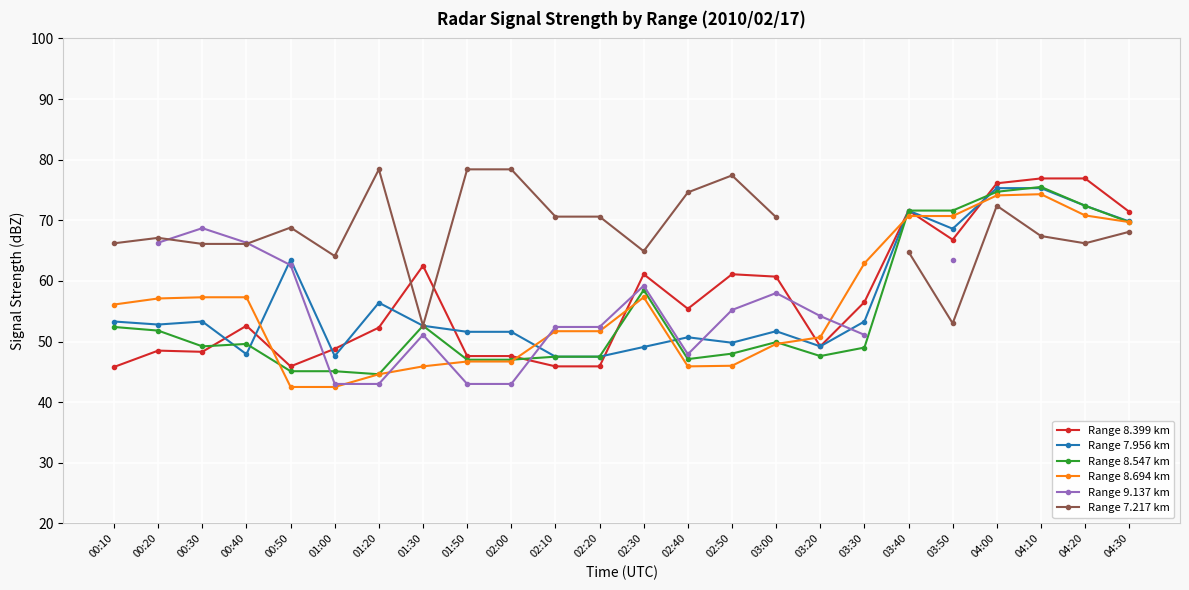

What is the difference between the Range 8.547 km values at 01:00 and 04:10?

30.4